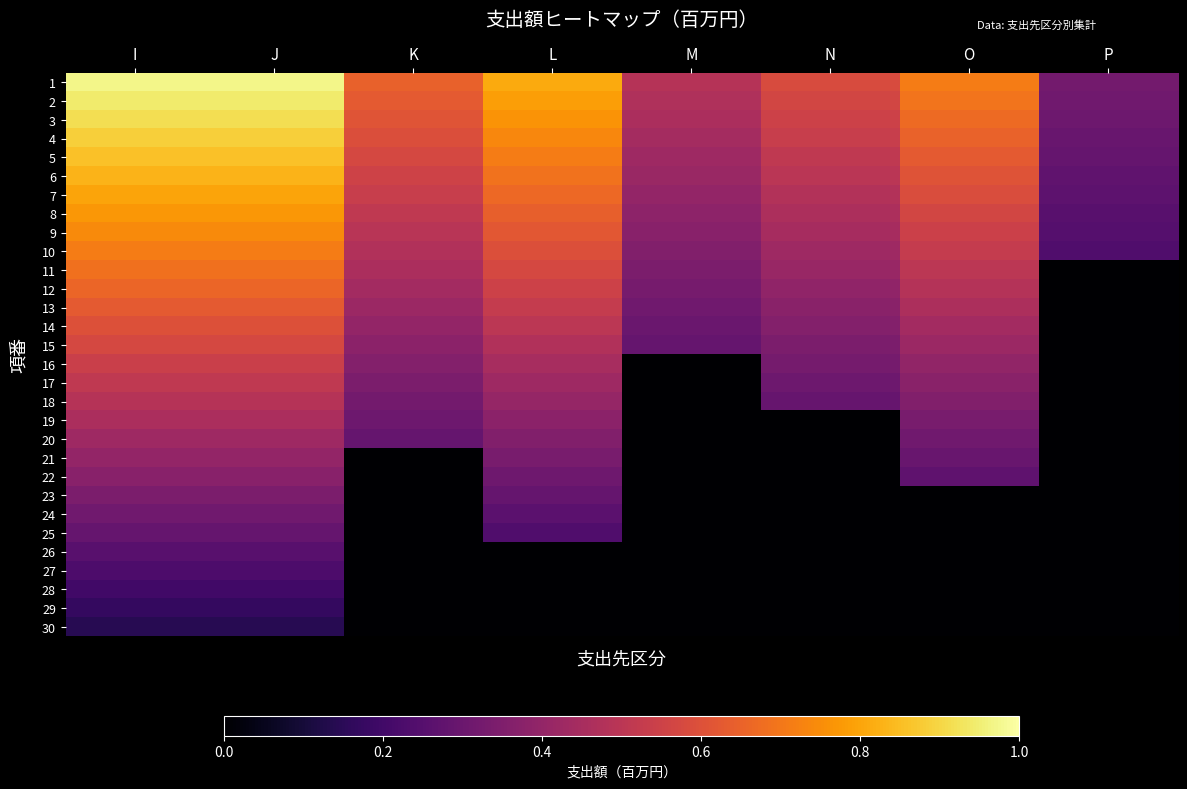

At how many categories does at least one series exceed 0?

8